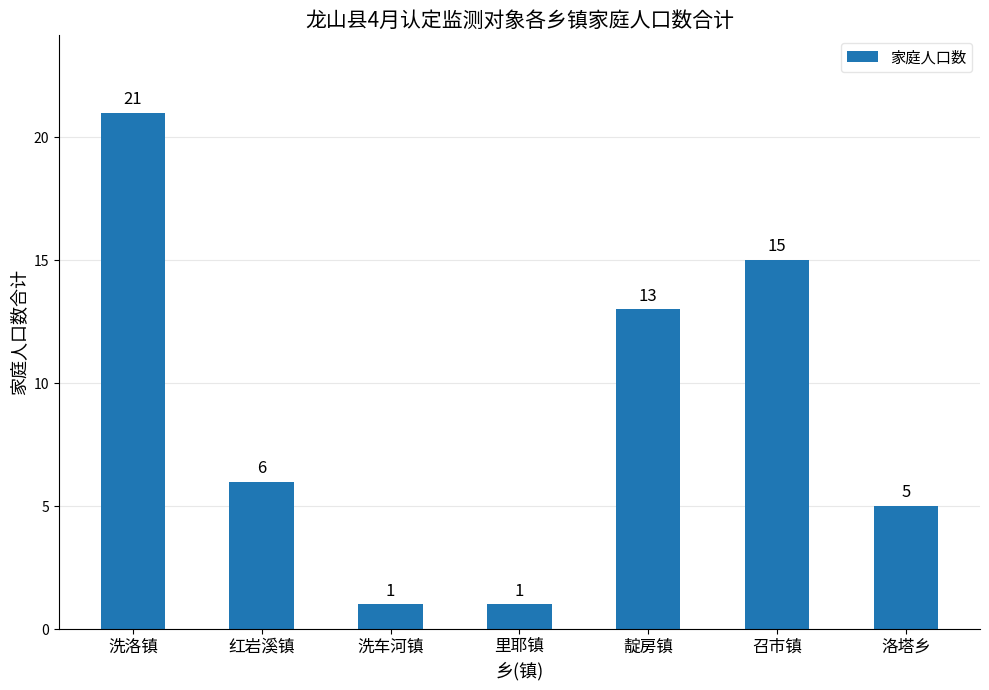

Count the number of data series in this chart.

1